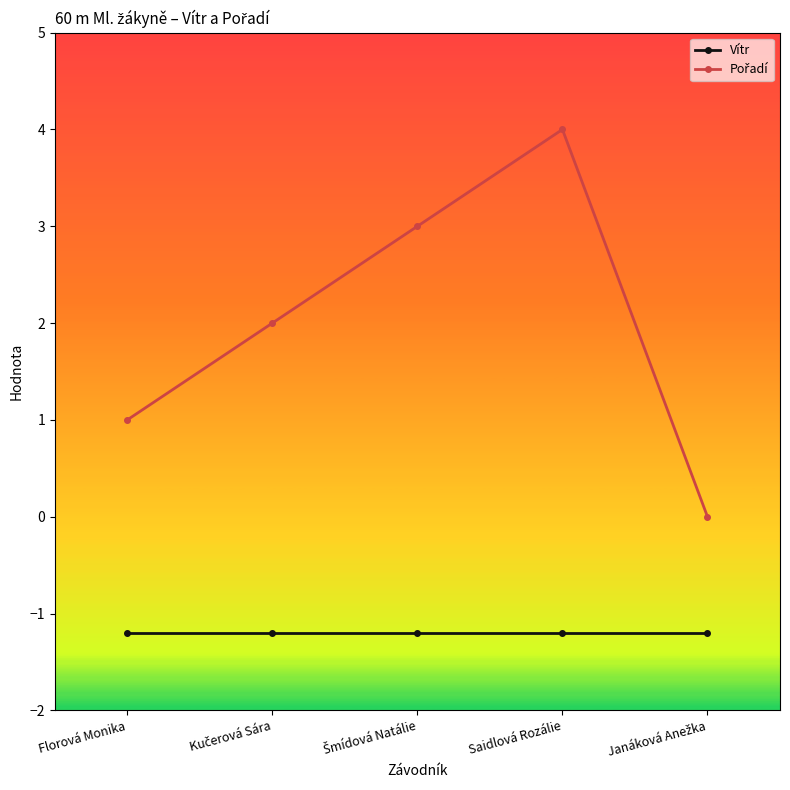

What position from the left is Florová Monika?

1